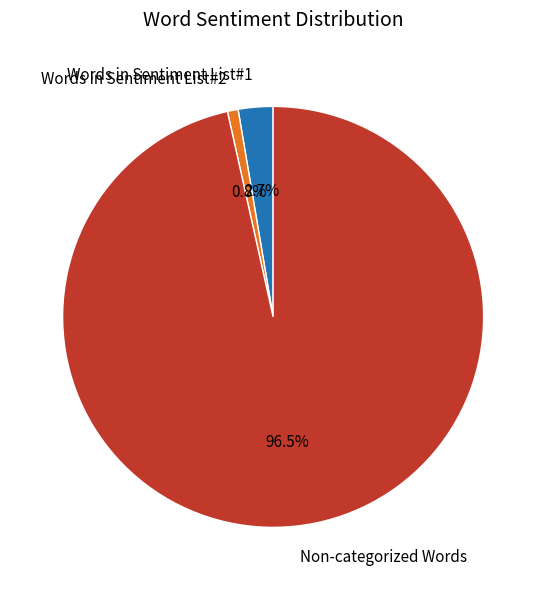

What is the smallest slice in the pie chart?

Words in Sentiment List#2